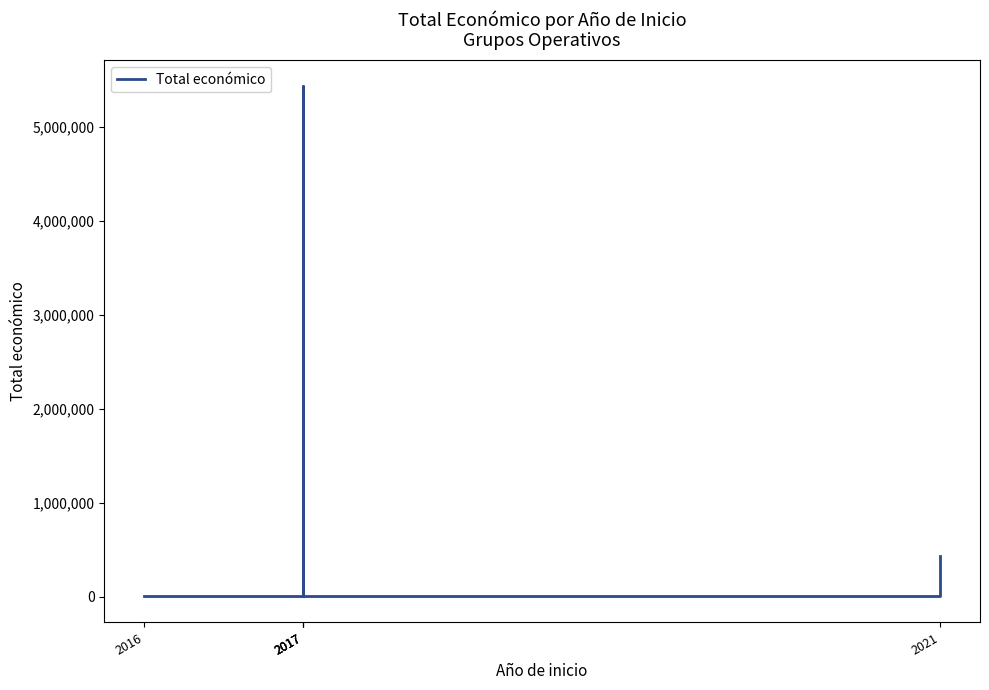

What is the sum of all values?

5916753